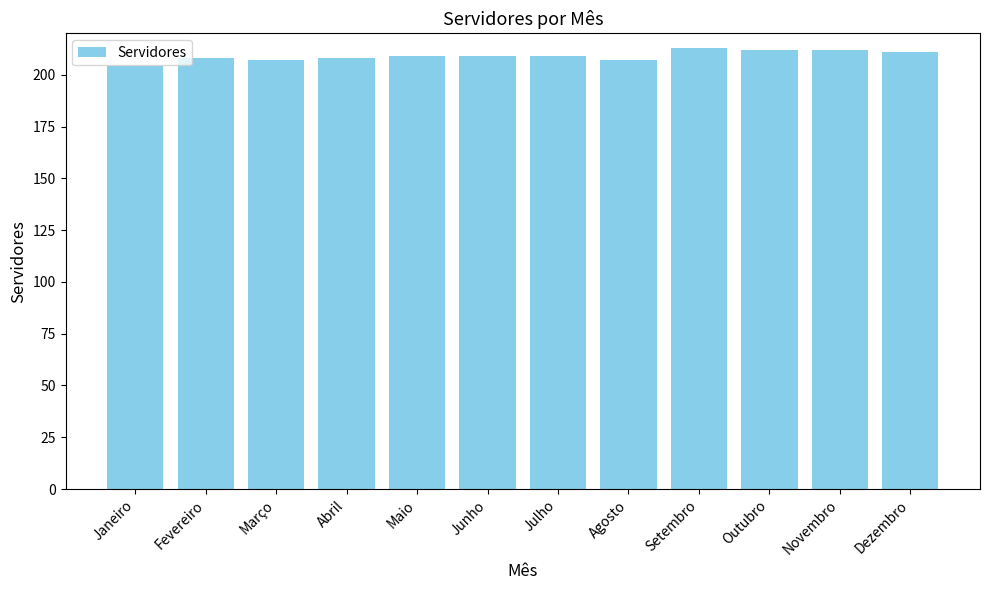

What is the approximate value at Maio?

209